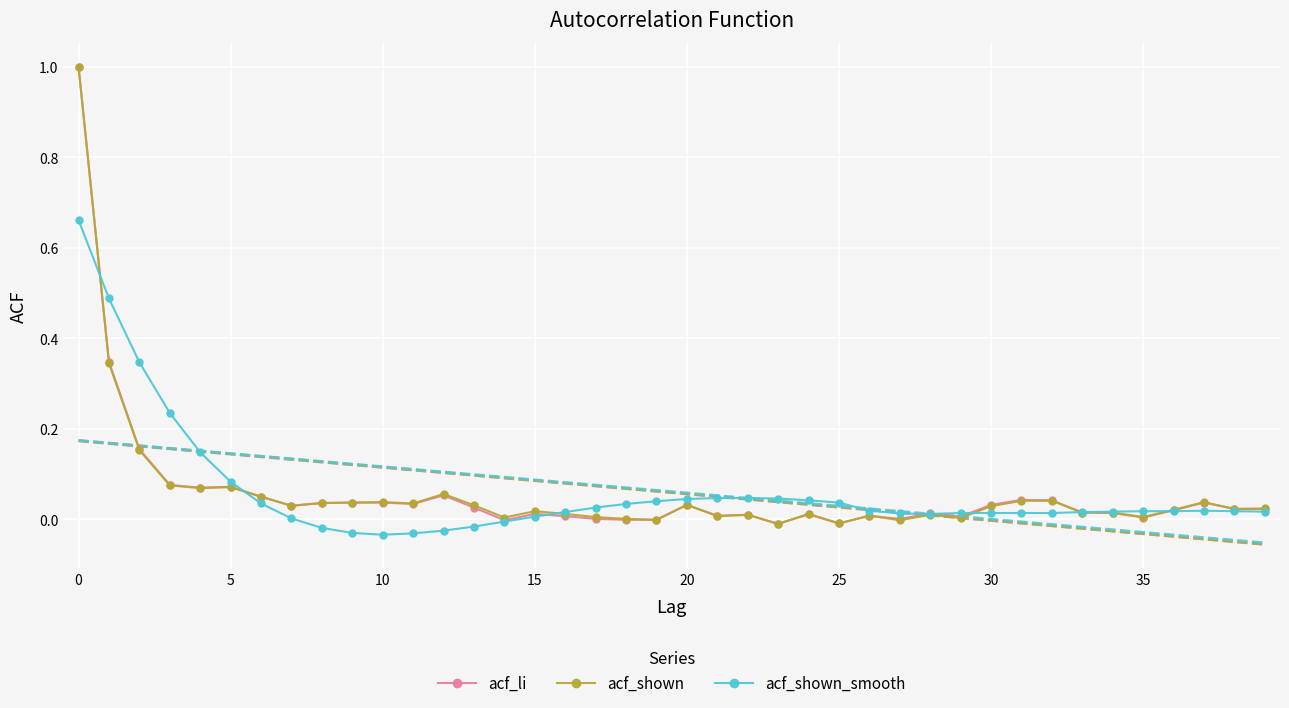

True or false: acf_li has more than 0 points higher than both neighbors.

True